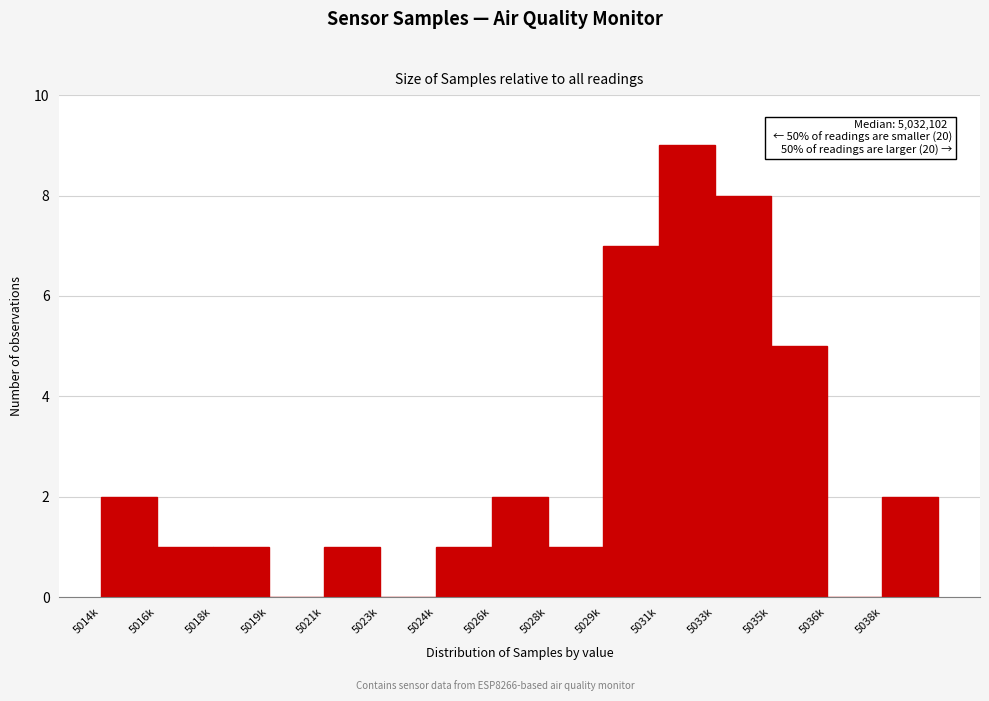

Reading left to right, transcribe all the data shown in this chart.

5014k=2	5016k=1	5018k=1	5019k=0	5021k=1	5023k=0	5024k=1	5026k=2	5028k=1	5029k=7	5031k=9	5033k=8	5035k=5	5036k=0	5038k=2